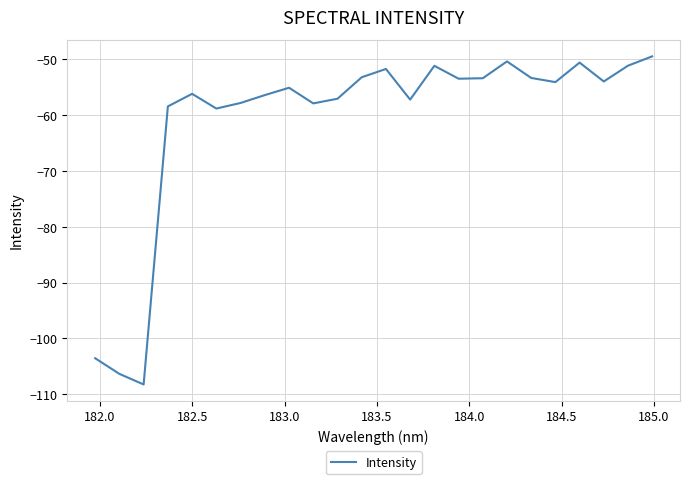

What is the greatest value displayed?

-49.5